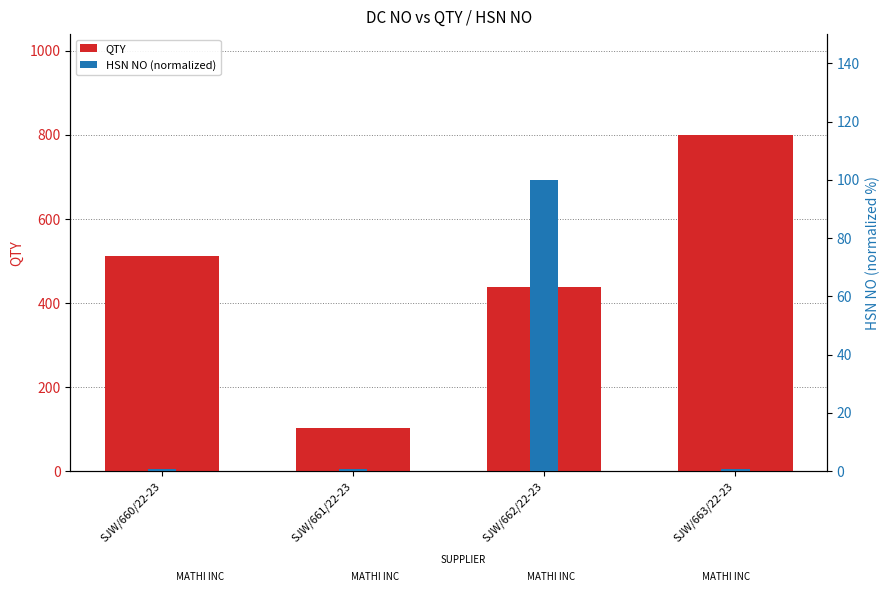

How many categories are shown in the chart?

4